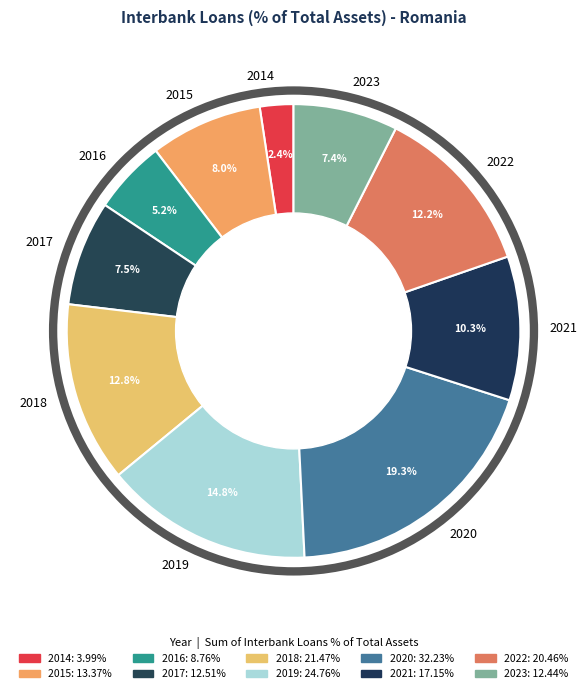

Does any single category account for the majority?

No